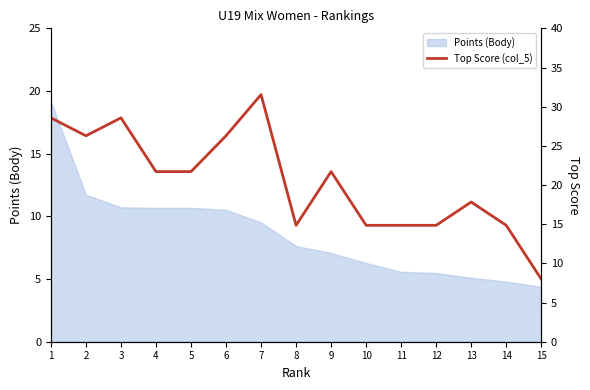

Which has a higher value, 2 or 4?

2